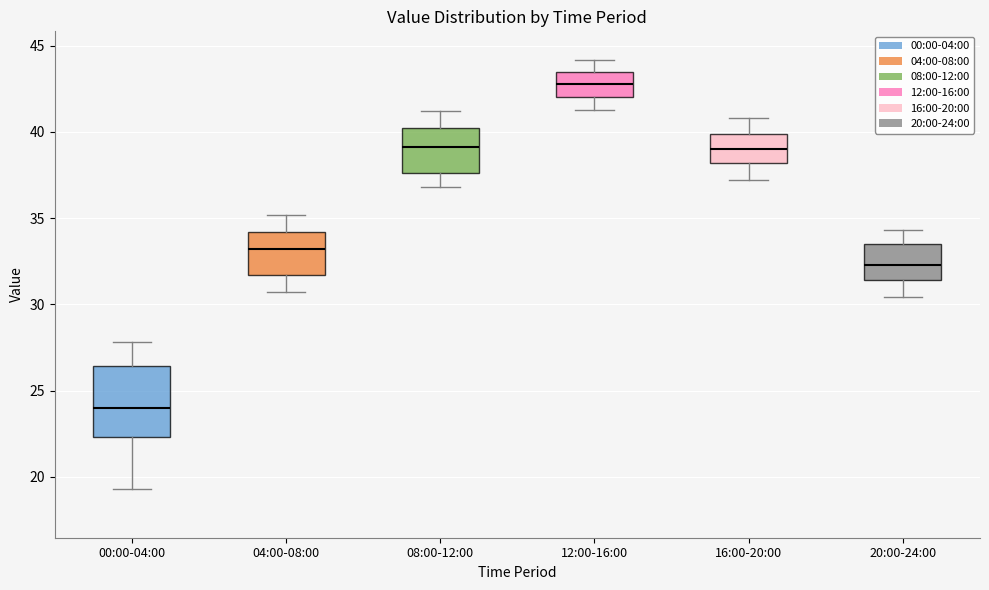

Which box's median line is the highest?

12:00-16:00